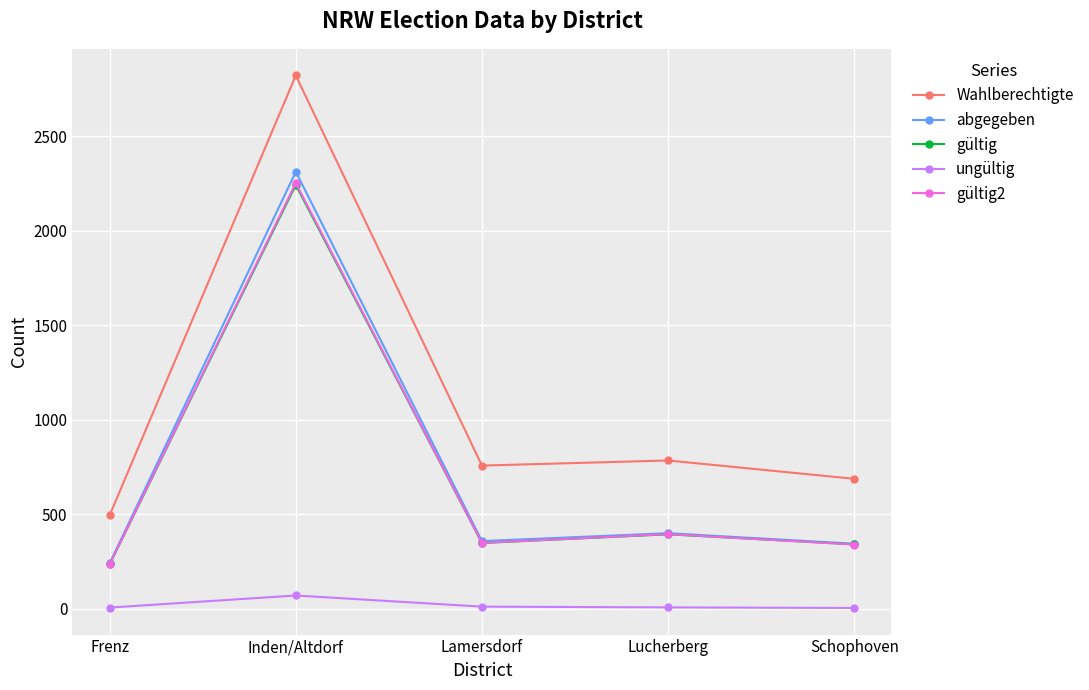

At which category is the sum across all series the highest?

Inden/Altdorf